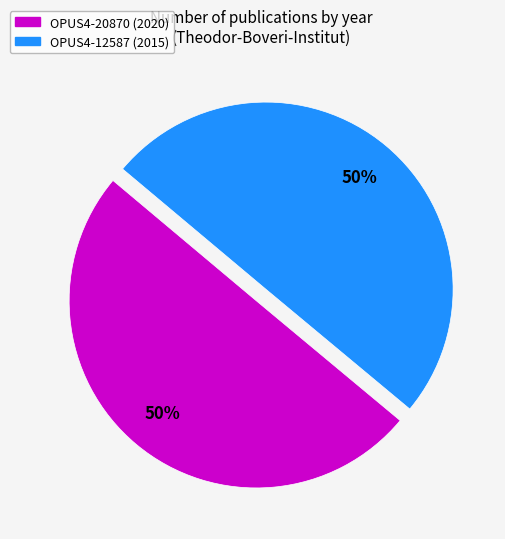

Do OPUS4-12587 (2015) and OPUS4-20870 (2020) together represent more than half of the pie?

Yes